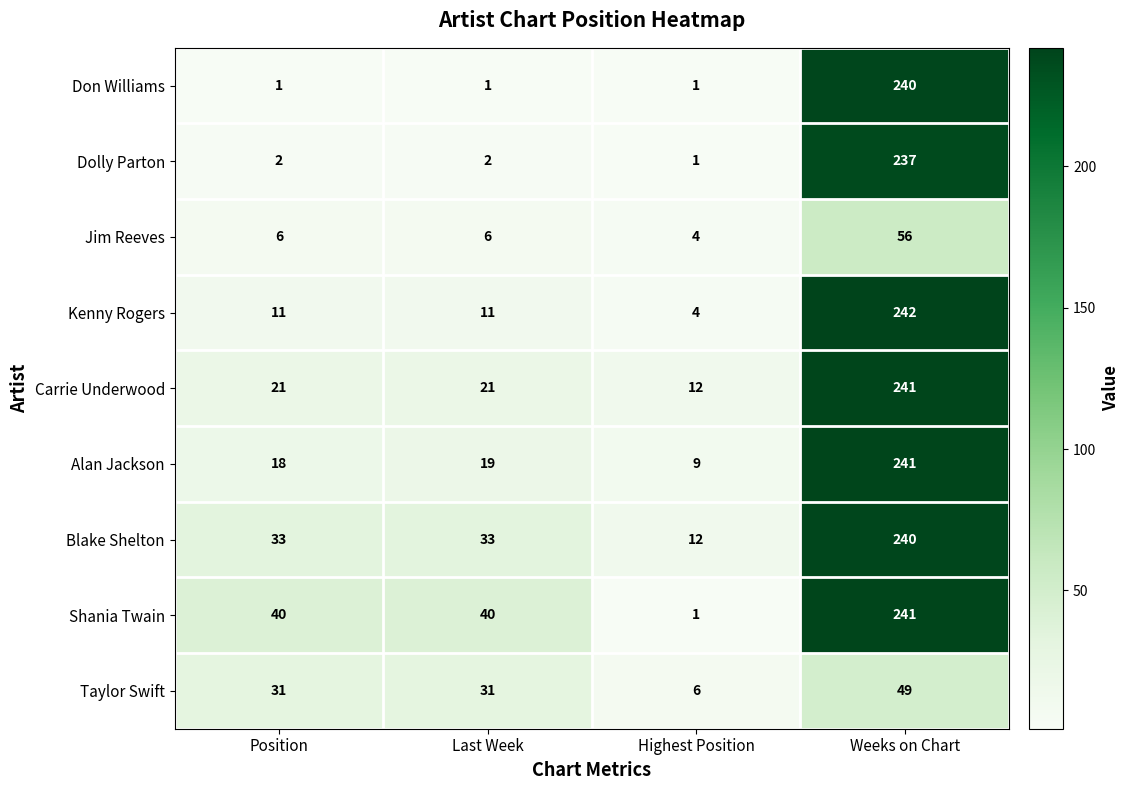

What is the spread (max minus min) of values at Highest Position?

11